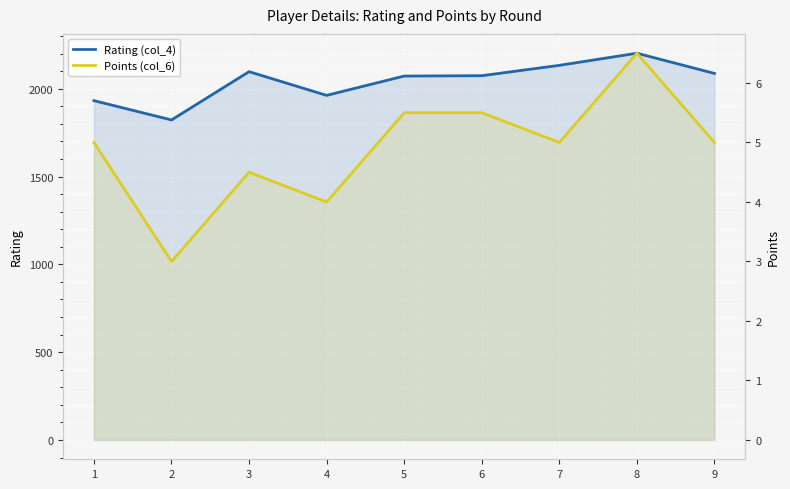

What is the smallest value displayed?

3.0